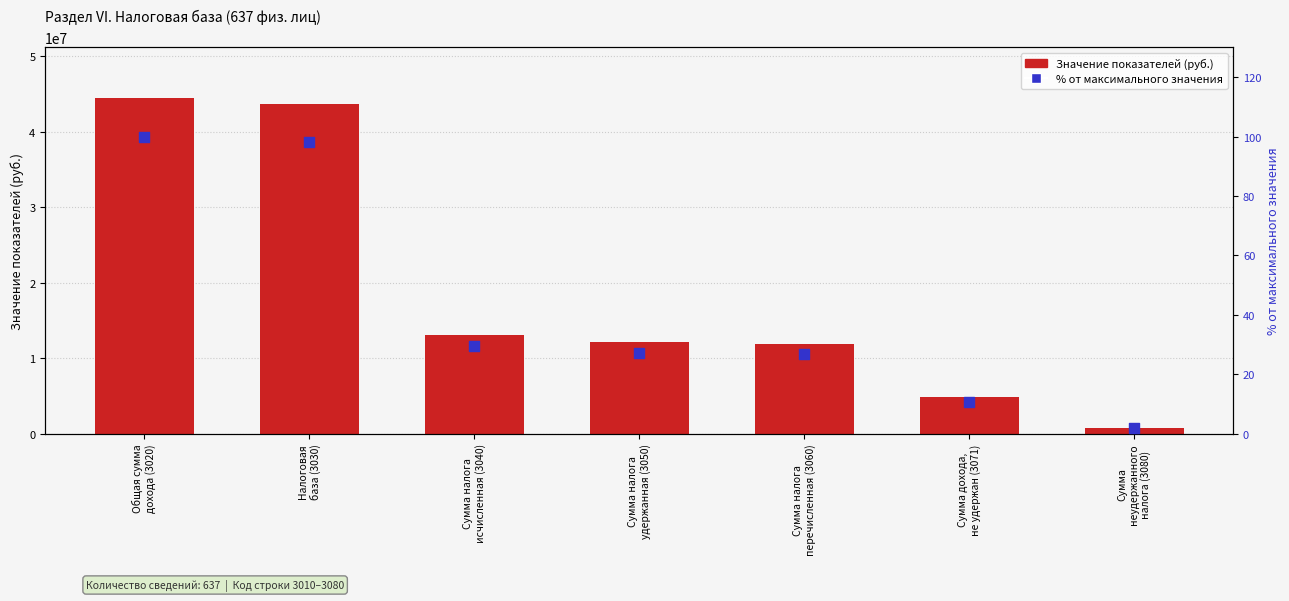

At how many categories does at least one series exceed 35370688?

2